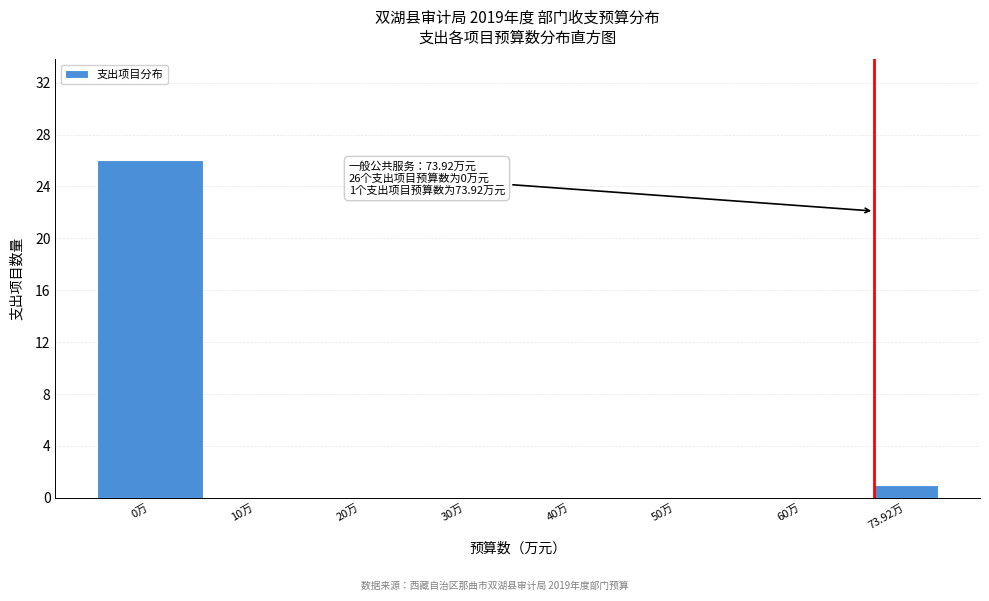

Reading left to right, transcribe all the data shown in this chart.

0万=26	10万=0	20万=0	30万=0	40万=0	50万=0	60万=0	73.92万=1